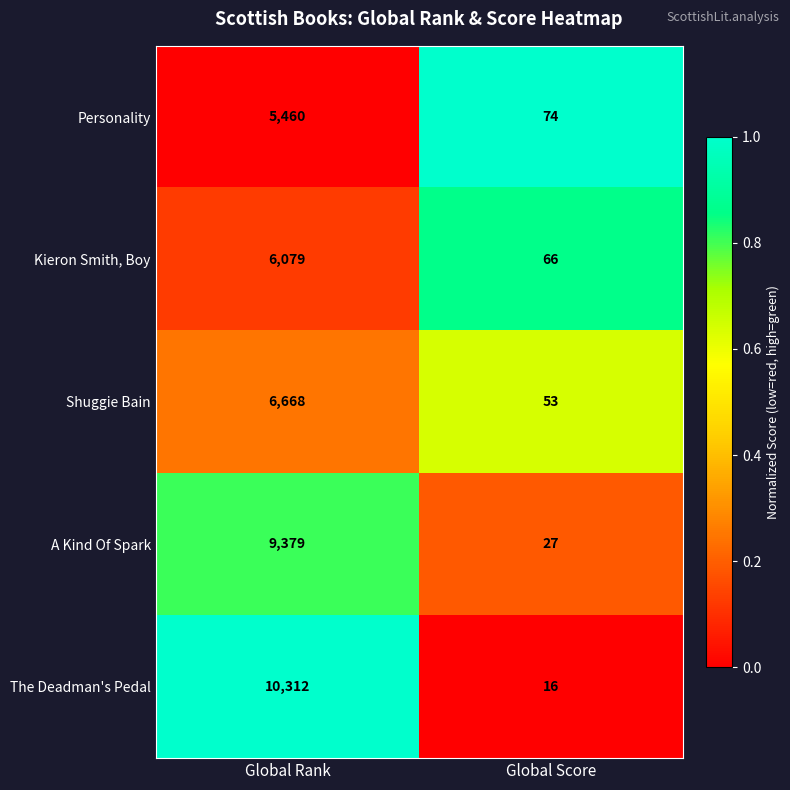

The Shuggie Bain series shows 9321 at Global Rank. True or false?

False